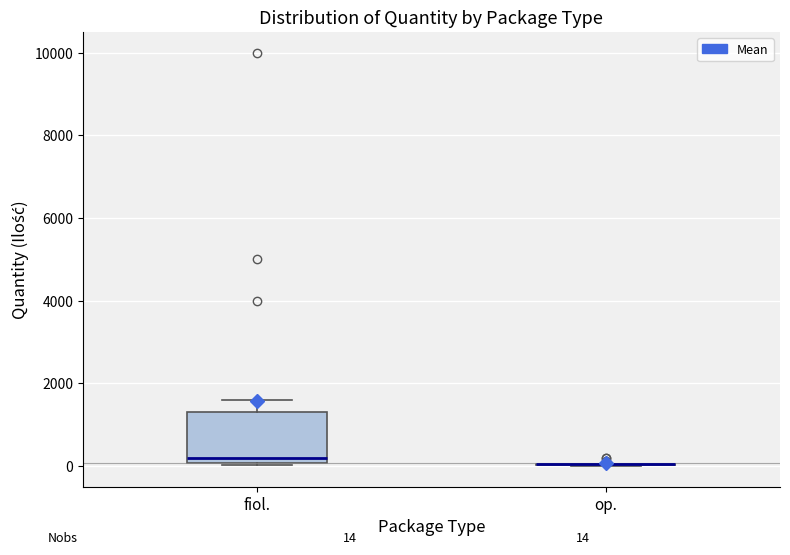

Comparing the boxes themselves (not the whiskers), which one is the tallest?

fiol.